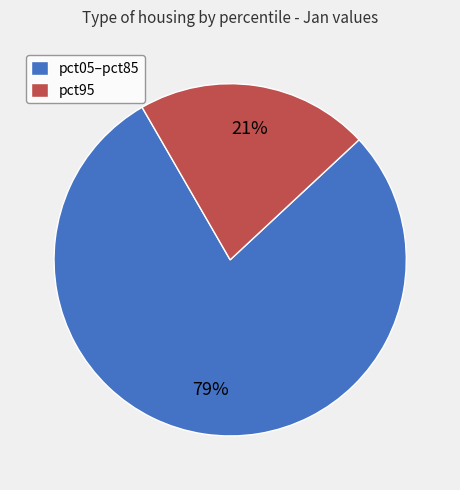

Which has a higher value, pct05–pct85 or pct95?

pct05–pct85